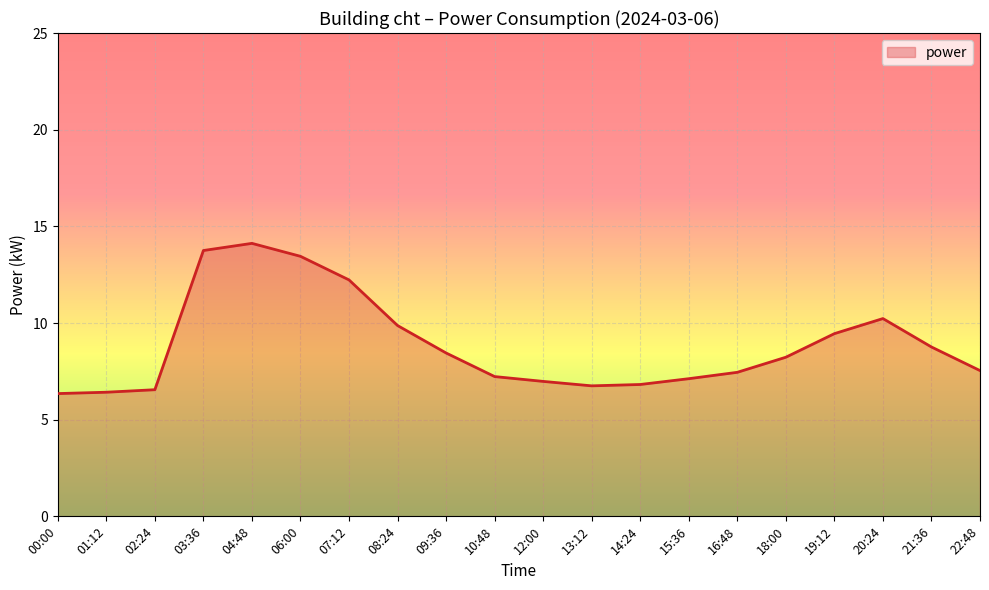

What position from the right is 18:00?

5